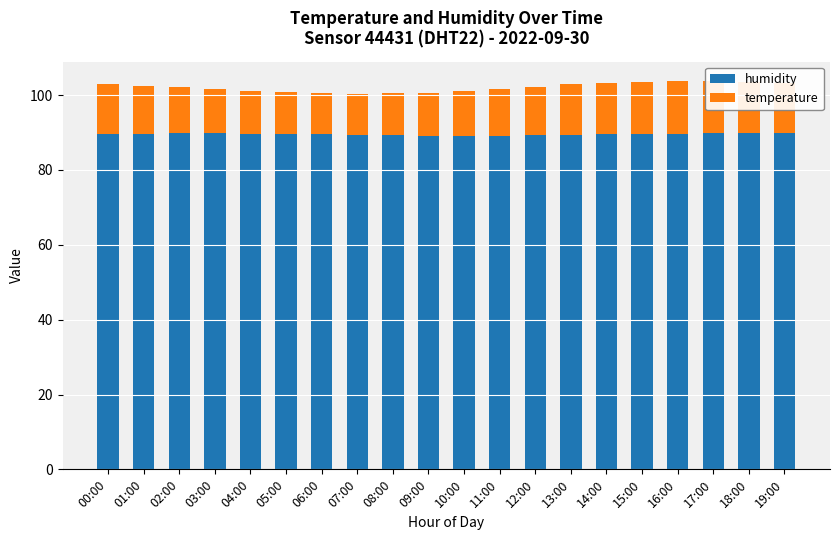

What is the maximum value for humidity?

90.0